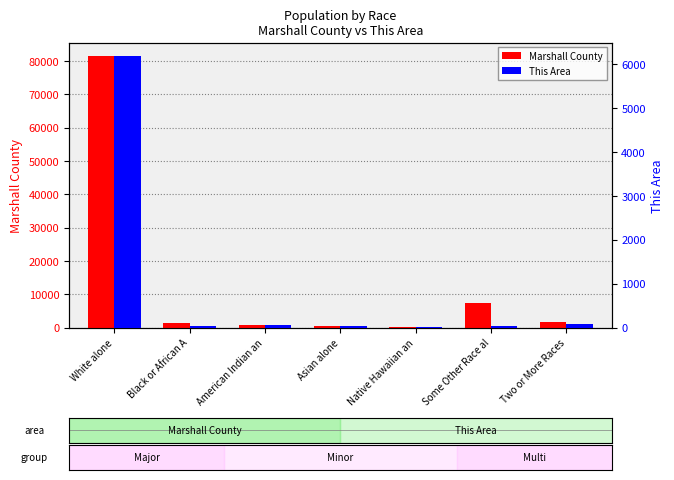

At which label is This Area closest to 3090?

Two or More Races